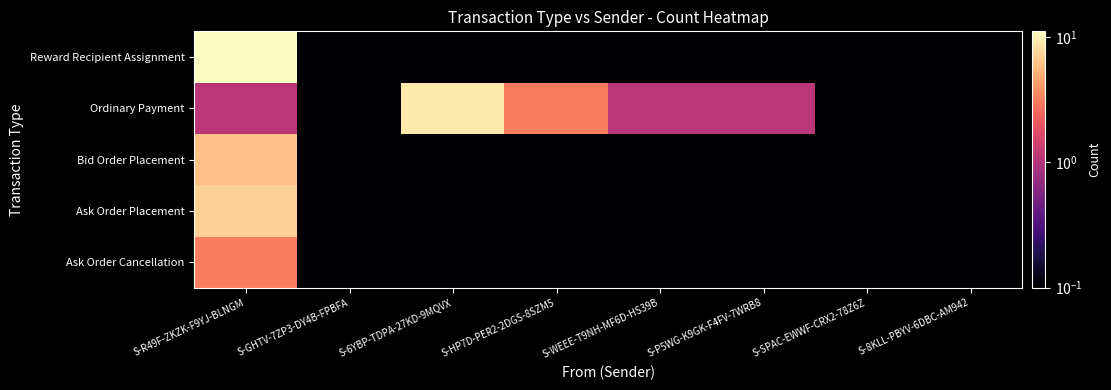

Which label corresponds to the smallest value in the chart?

S-GHTV-7ZP3-DY4B-FPBFA